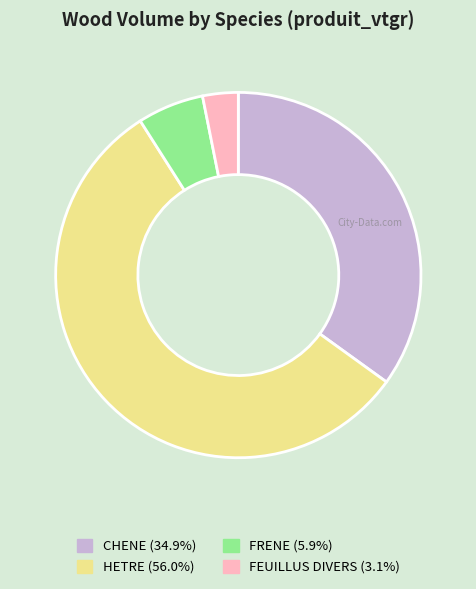

Which has a higher value, HETRE or FEUILLUS DIVERS?

HETRE